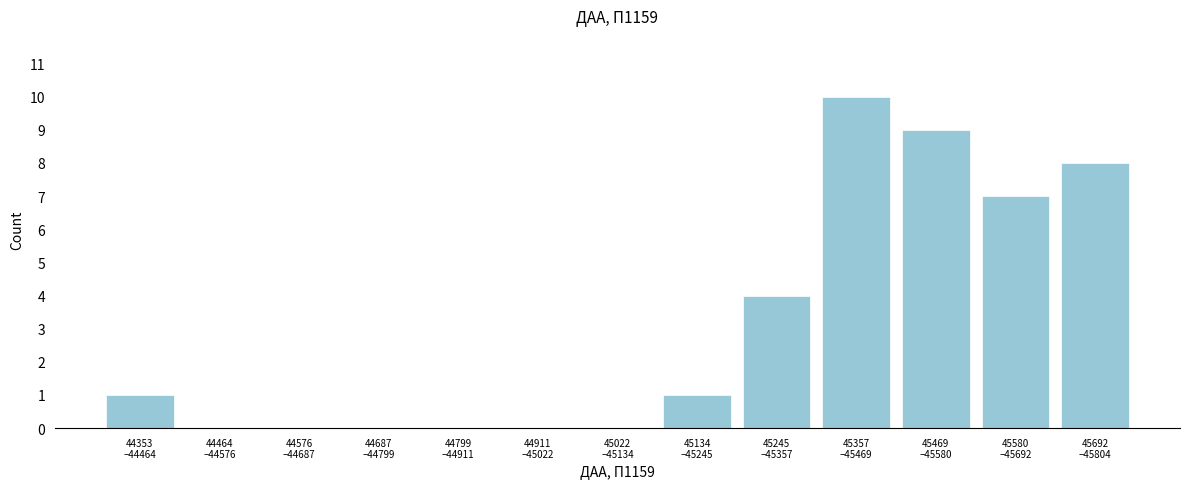

What is the sum of all values?

40